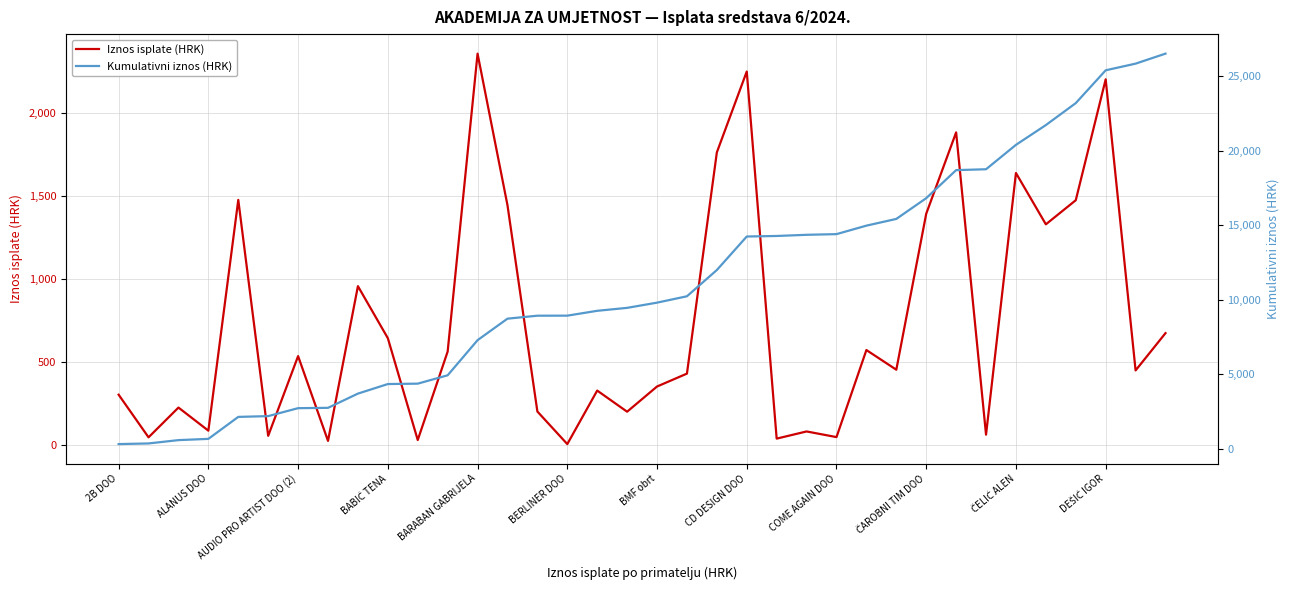

Reading right to left, list all the values displayed in this chart.

Iznos isplate (HRK): 672.0	447.0	2202.8	1473.7	1328.3	1637.9	59.4	1883.0	1392.2	451.3	570.0	44.8	79.0	35.7	2250.0	1762.2	427.8	350.0	198.0	325.5	2.7	199.2	1443.7	2357.9	560.7	27.2	641.6	955.3	22.0	533.4	52.5	1475.6	83.7	223.0	43.5	300.6
Kumulativni iznos (HRK): 26513.2	25841.2	25394.2	23191.4	21717.7	20389.5	18751.6	18692.1	16809.2	15416.9	14965.6	14395.6	14350.8	14271.8	14236.1	11986.1	10223.9	9796.1	9446.1	9248.1	8922.6	8919.9	8720.7	7277.0	4919.1	4358.4	4331.2	3689.5	2734.3	2712.3	2178.9	2126.4	650.8	567.1	344.1	300.6